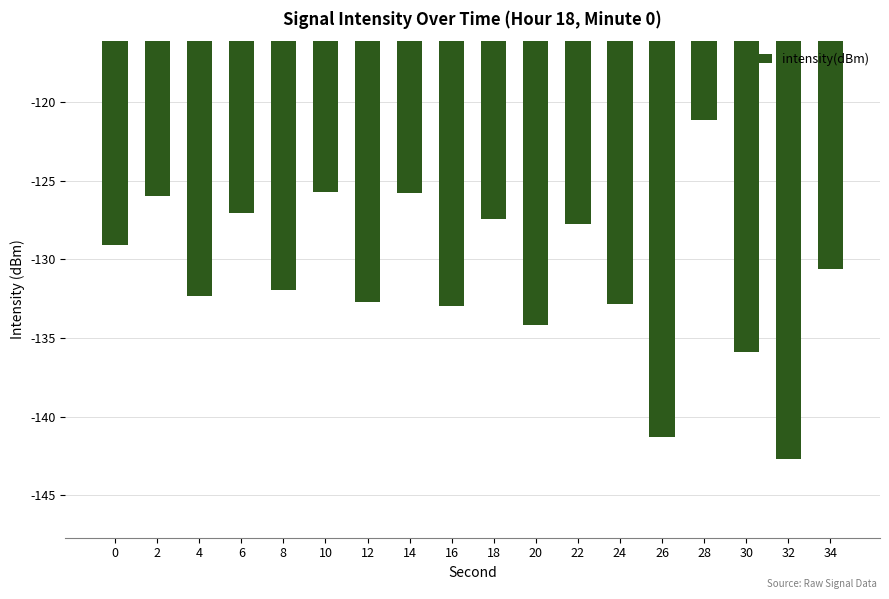

At which category does the chart reach its minimum across all series?

32